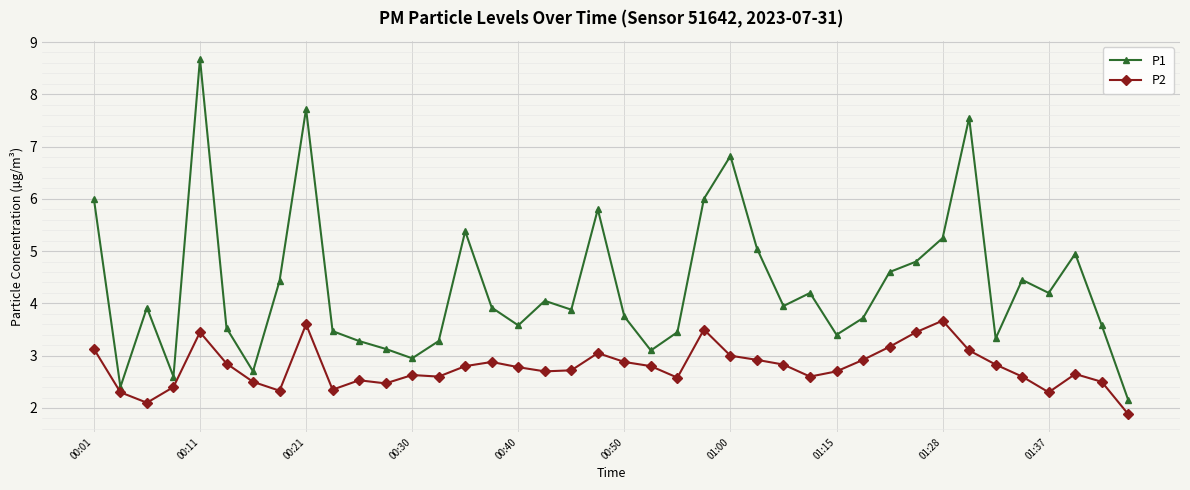

What is the average value of the P1 series?

4.3